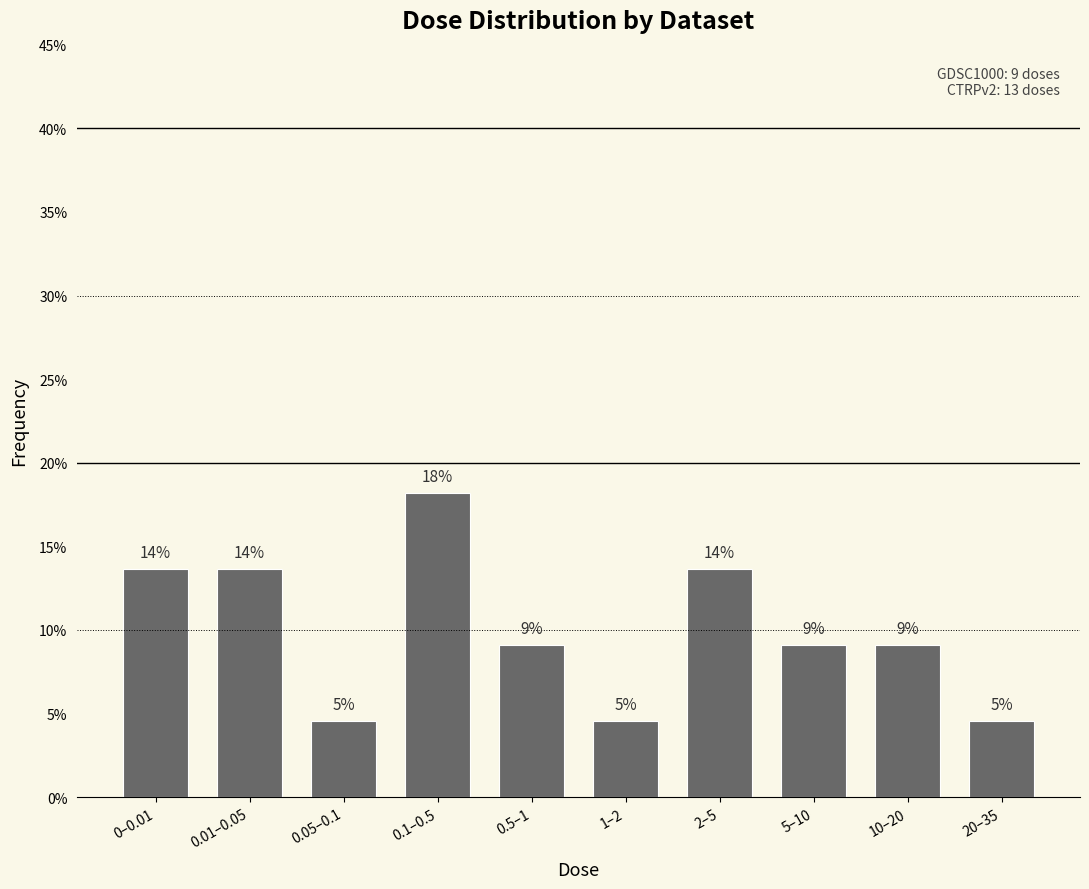

Does the chart contain any negative values?

No